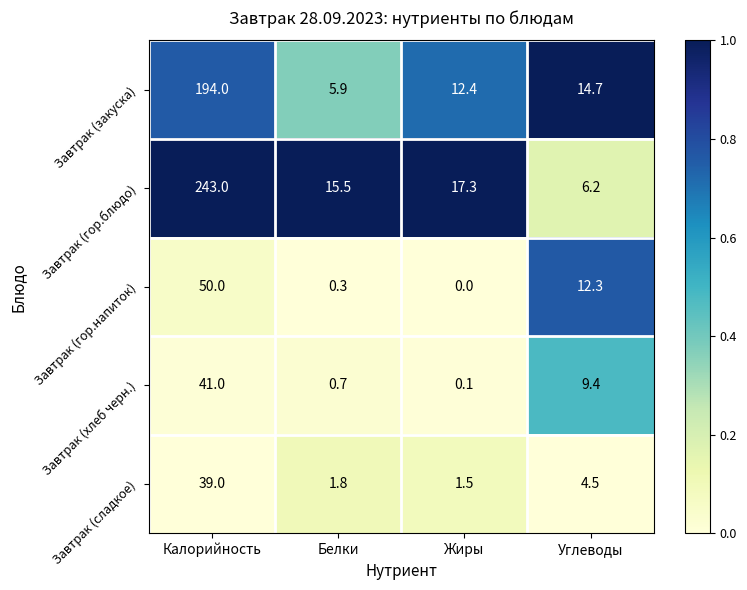

Rank the series at Жиры from lowest to highest value.

Завтрак (гор.напиток), Завтрак (хлеб черн.), Завтрак (сладкое), Завтрак (закуска), Завтрак (гор.блюдо)